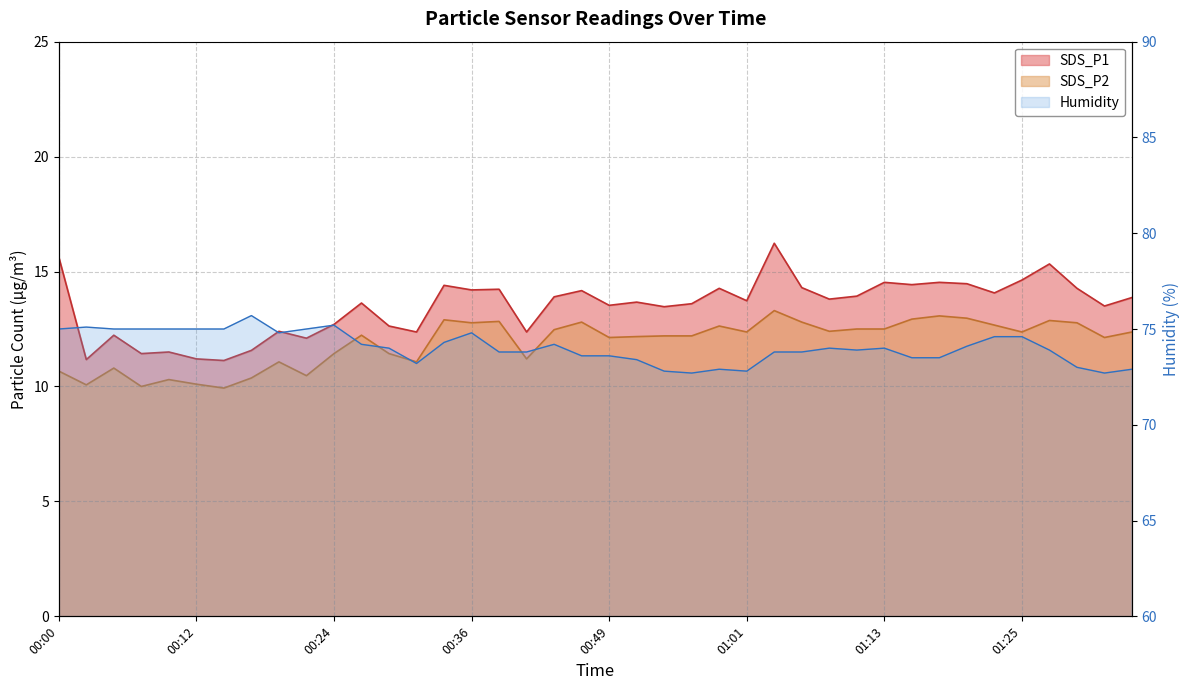

True or false: SDS_P1 and SDS_P2 intersect in this chart.

False